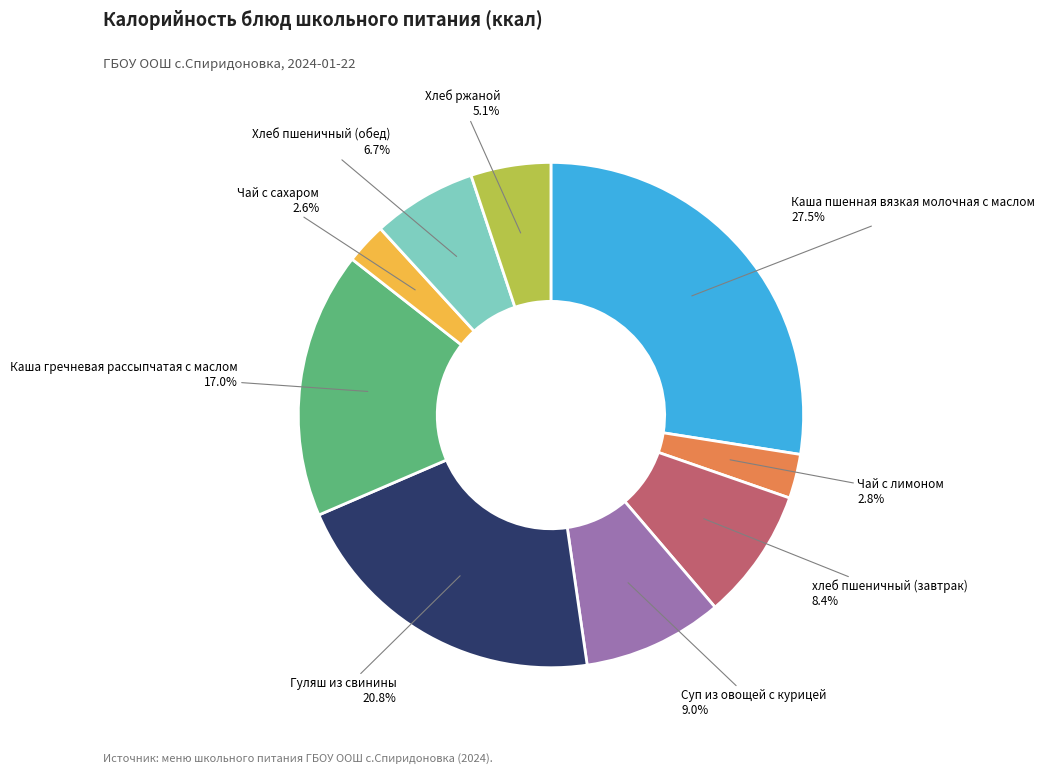

To the nearest percent, what is the average slice percentage?

11%